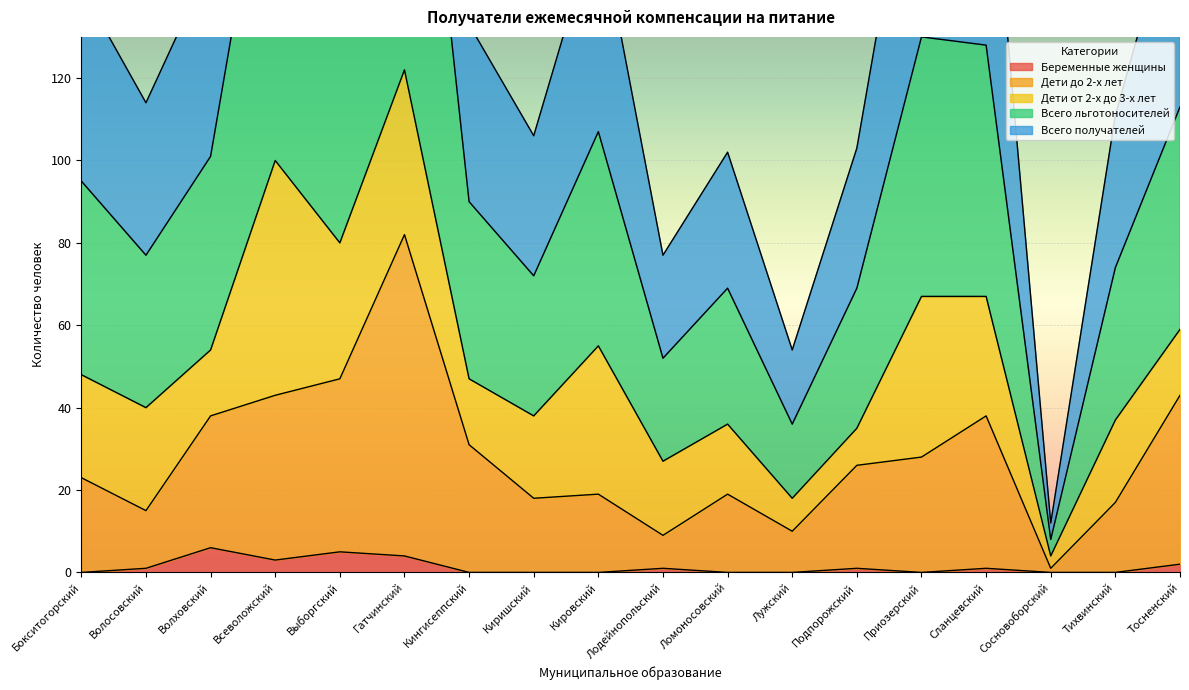

What is the difference between the highest and lowest values at Сланцевский?

188